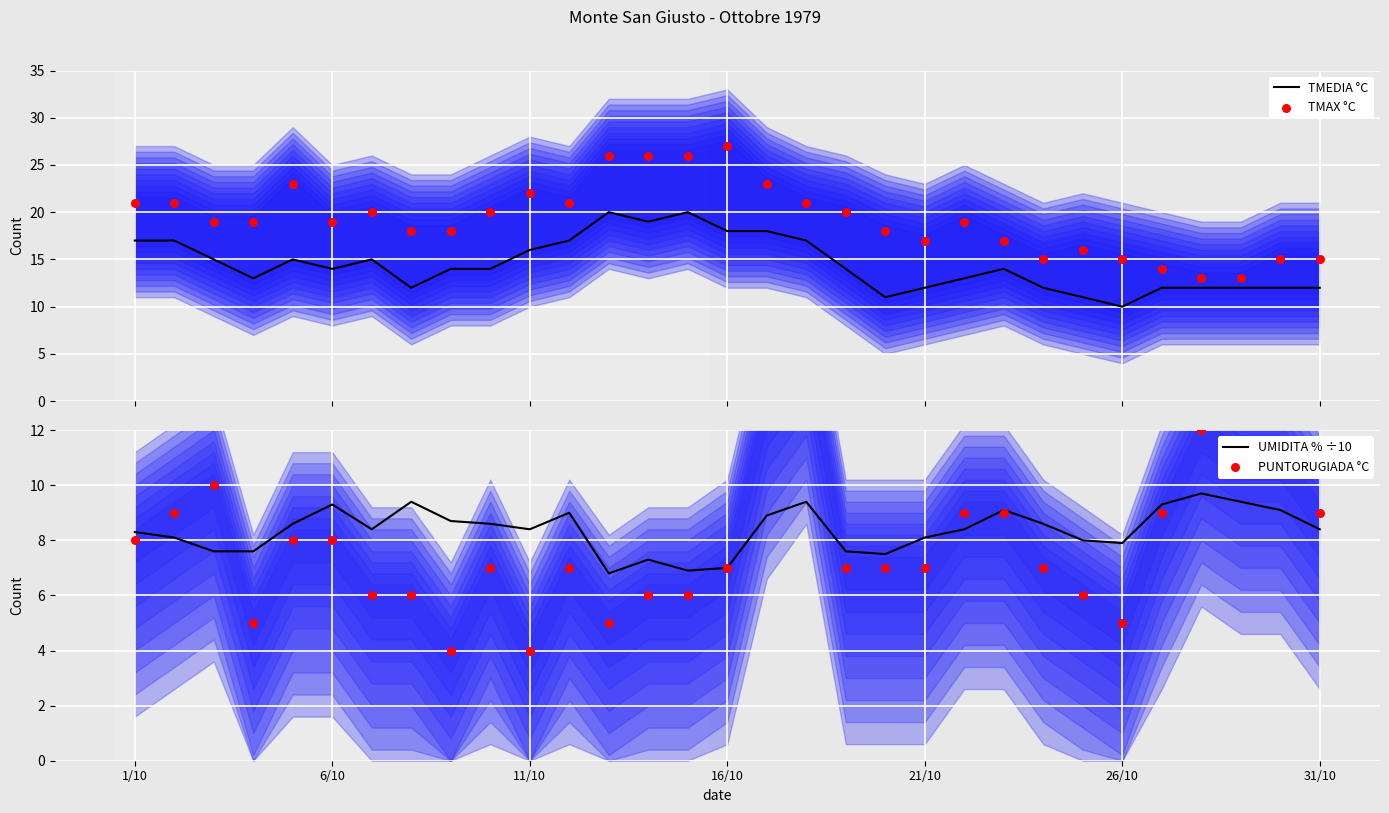

Which series contains the highest Y value?

TMAX °C